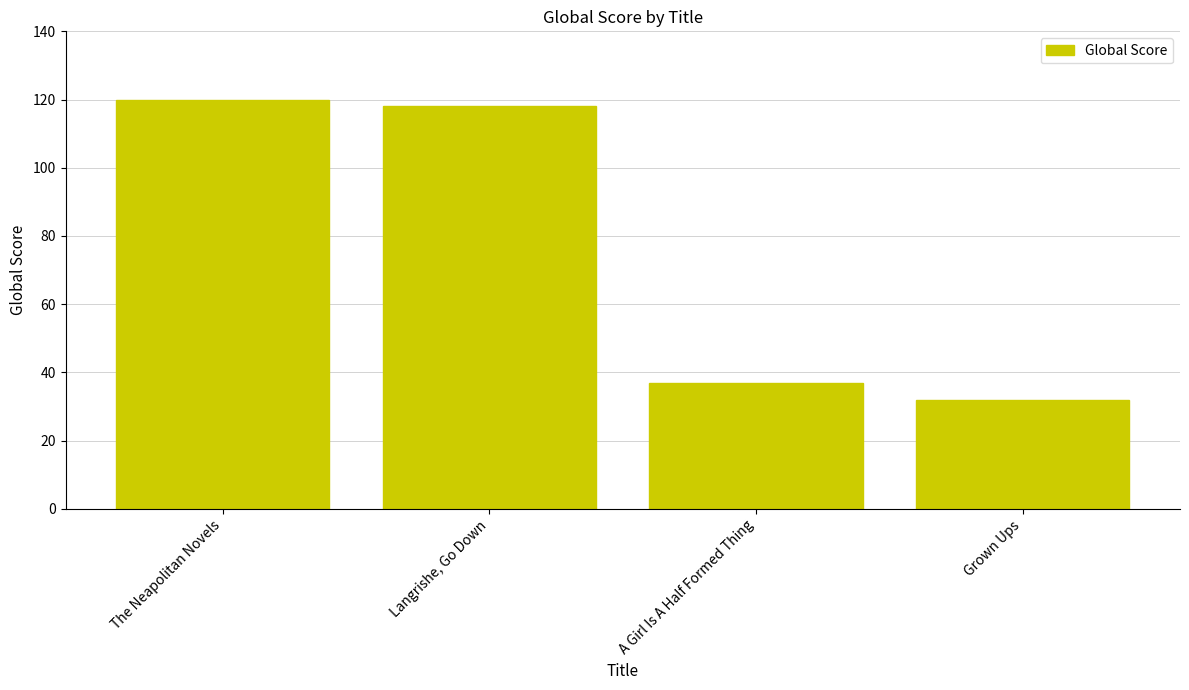

Are the bars horizontal?

No